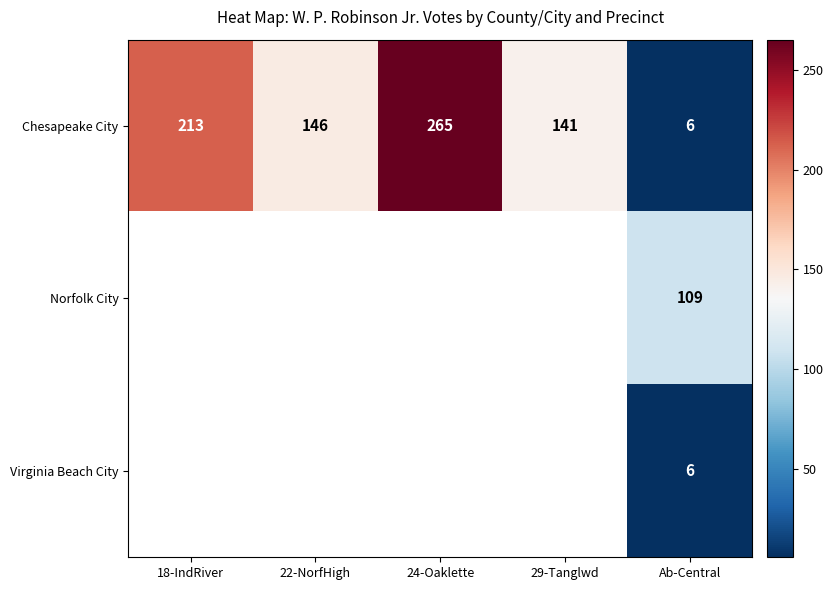

Where does the Chesapeake City series first go above 146?

18-IndRiver